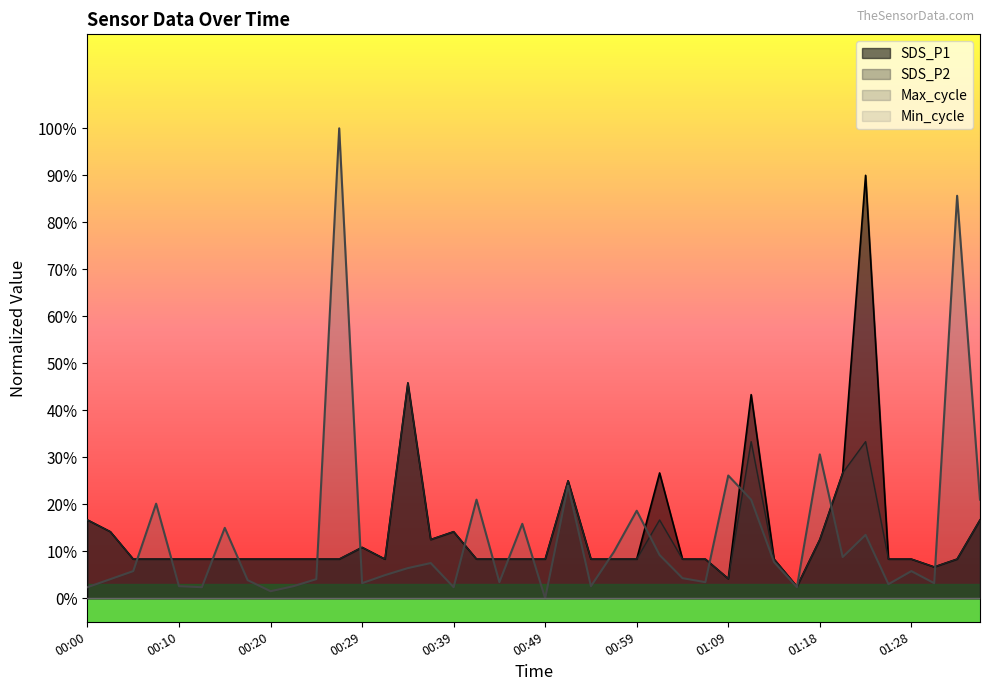

Reading right to left, what are all the values shown in this chart?

SDS_P1: 0.2	0.1	0.1	0.1	0.1	0.9	0.3	0.1	0.0	0.1	0.4	0.0	0.1	0.1	0.3	0.1	0.1	0.1	0.2	0.1	0.1	0.1	0.1	0.1	0.1	0.5	0.1	0.1	0.1	0.1	0.1	0.1	0.1	0.1	0.1	0.1	0.1	0.1	0.1	0.2
SDS_P2: 0.2	0.1	0.1	0.1	0.1	0.3	0.3	0.1	0.0	0.1	0.3	0.0	0.1	0.1	0.2	0.1	0.1	0.1	0.2	0.1	0.1	0.1	0.1	0.1	0.1	0.5	0.1	0.1	0.1	0.1	0.1	0.1	0.1	0.1	0.1	0.1	0.1	0.1	0.1	0.2
Max_cycle: 0.2	0.9	0.0	0.1	0.0	0.1	0.1	0.3	0.0	0.1	0.2	0.3	0.0	0.0	0.1	0.2	0.1	0.0	0.2	0.0	0.2	0.0	0.2	0.0	0.1	0.1	0.0	0.0	1.0	0.0	0.0	0.0	0.0	0.1	0.0	0.0	0.2	0.1	0.0	0.0